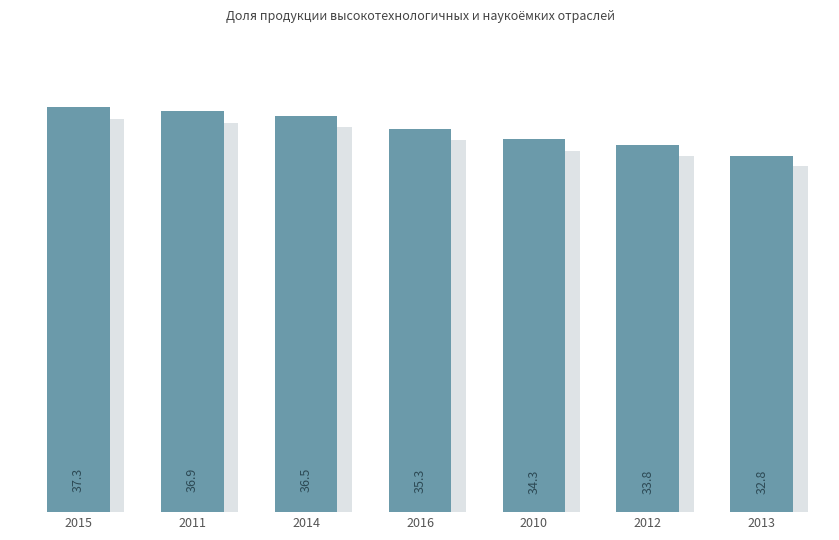

At which label is the value closest to 35?

2016